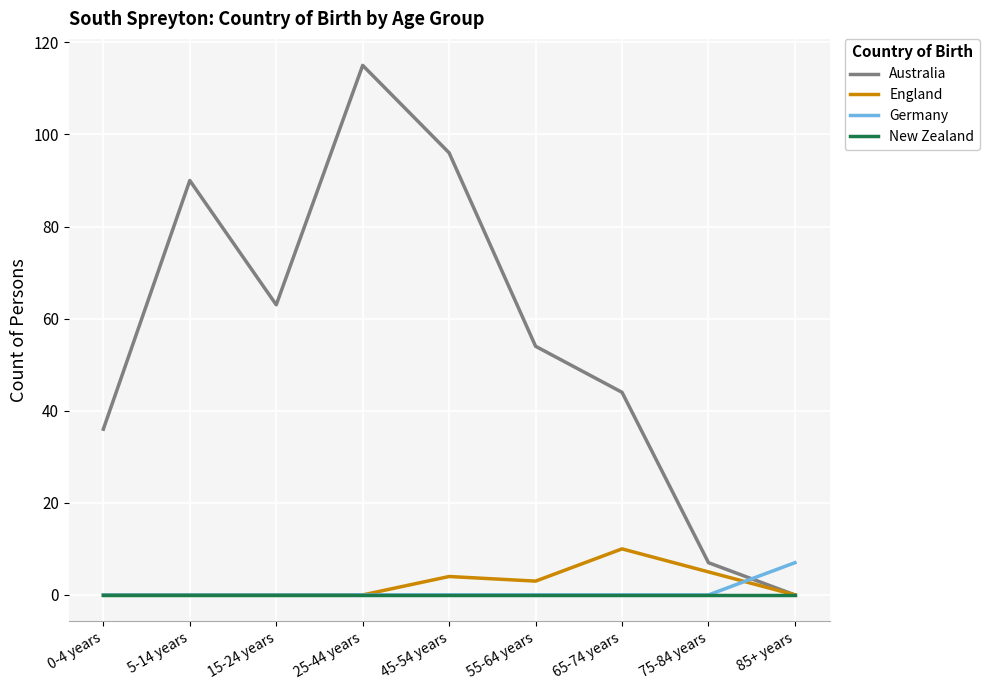

True or false: New Zealand has a value of 0 at 5-14 years.

True